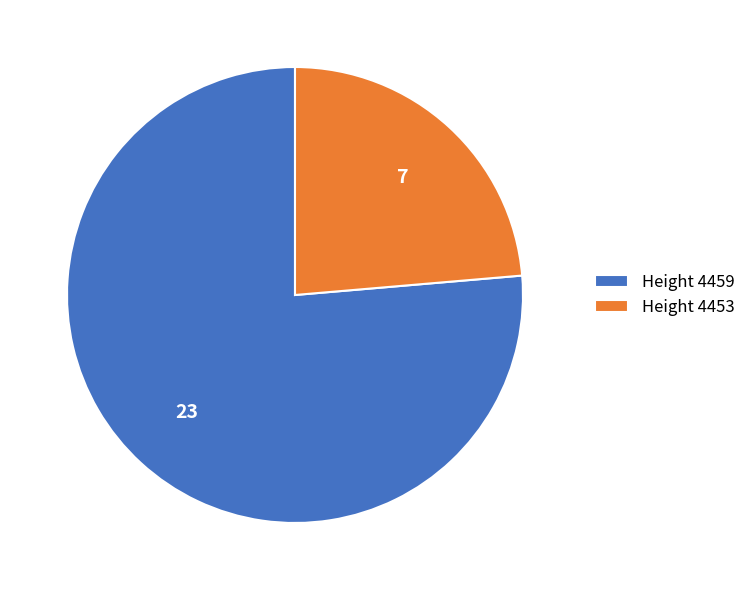

Rank the categories by value from lowest to highest.

Height 4453, Height 4459